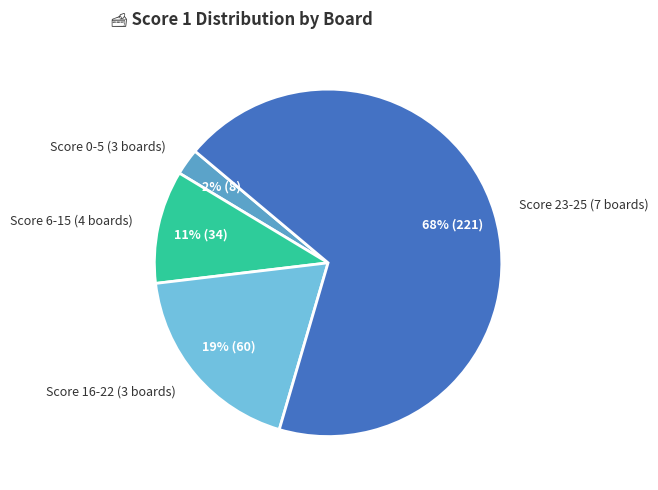

How many segments does this pie chart have?

4